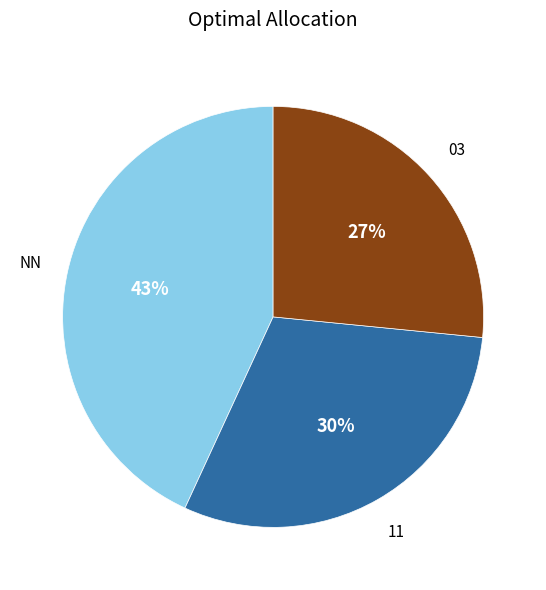

Does any single category account for the majority?

No